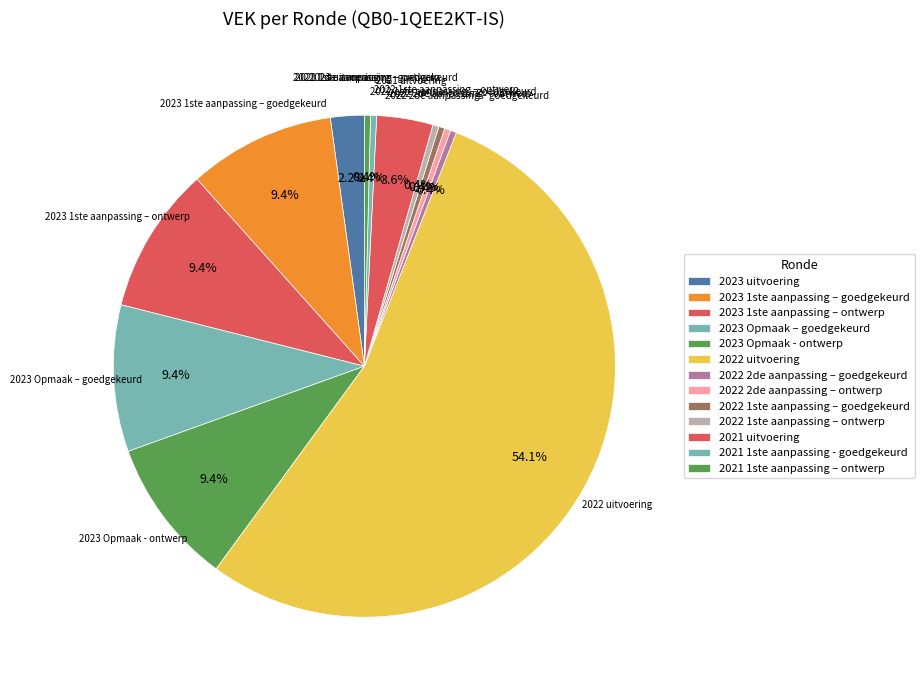

Does 2022 uitvoering account for over 50% of the chart?

Yes